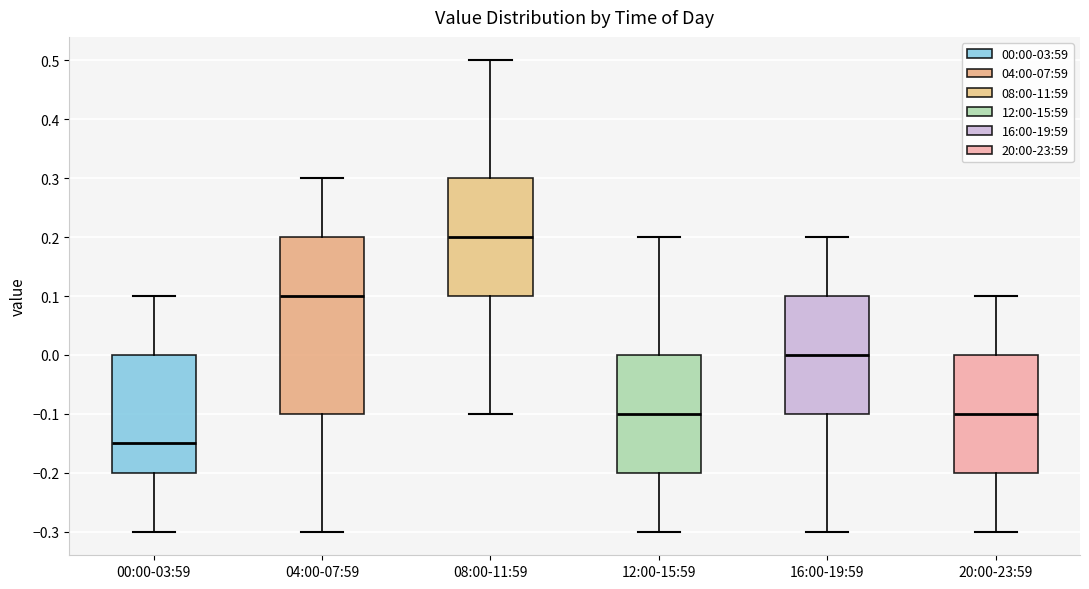

Where does the median line of the box for 08:00-11:59 sit on the y-axis? The values are not printed on the chart, so give them approximately, as read against the axis.

0.20